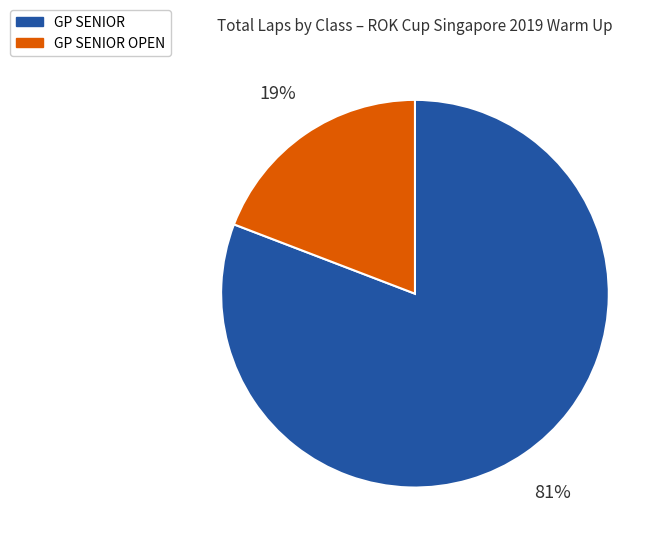

Does GP SENIOR OPEN represent more than half of the total?

No